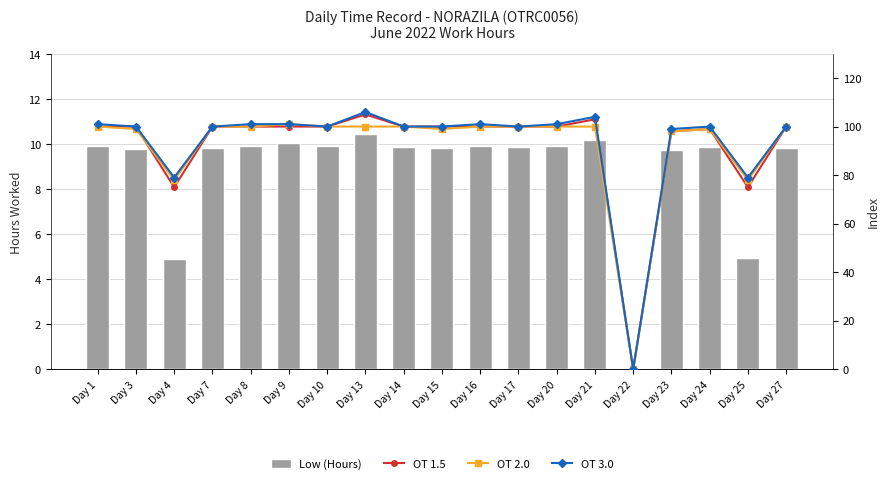

Which series has the largest total across all categories?

OT 3.0